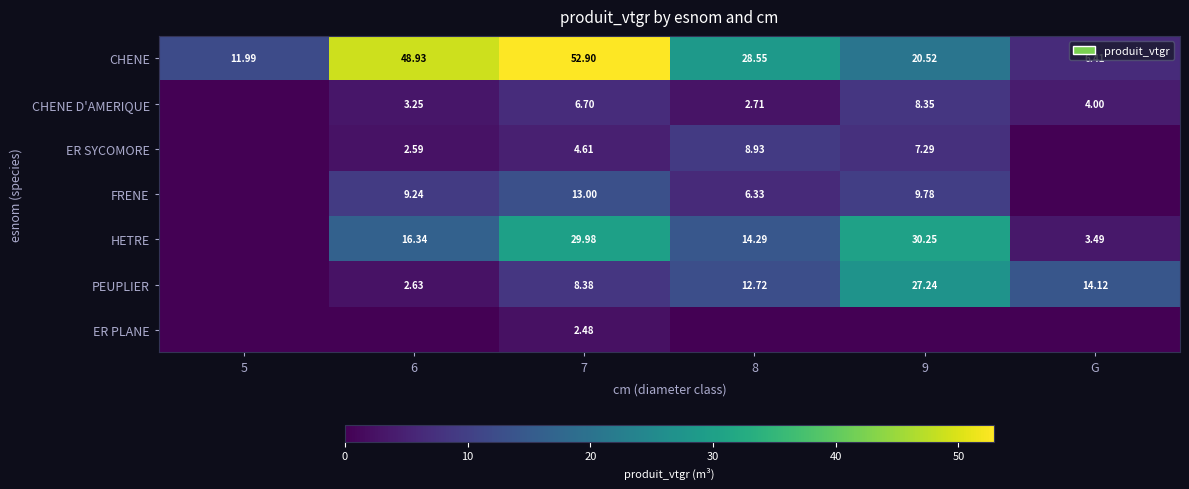

List the series in order of their peak value, highest first.

CHENE, HETRE, PEUPLIER, FRENE, ER SYCOMORE, CHENE D'AMERIQUE, ER PLANE